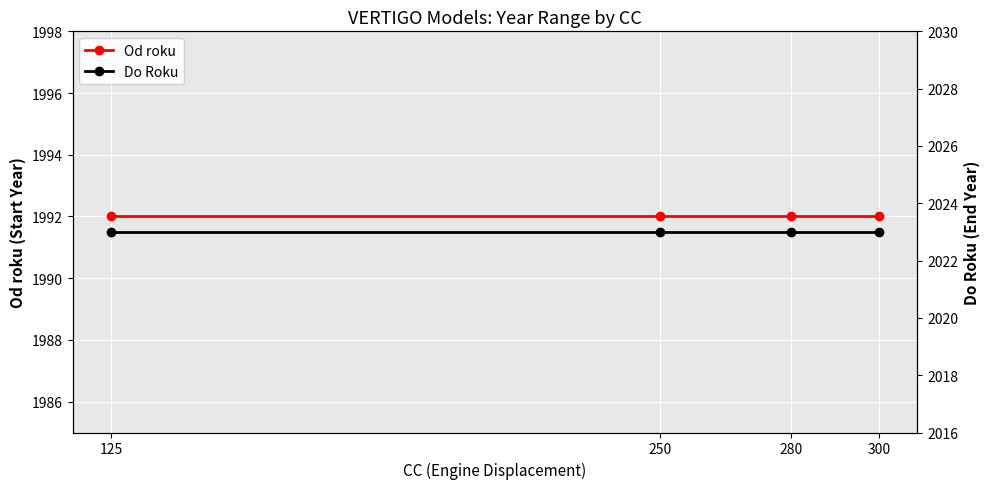

What are all the series names shown in the legend?

Od roku, Do Roku